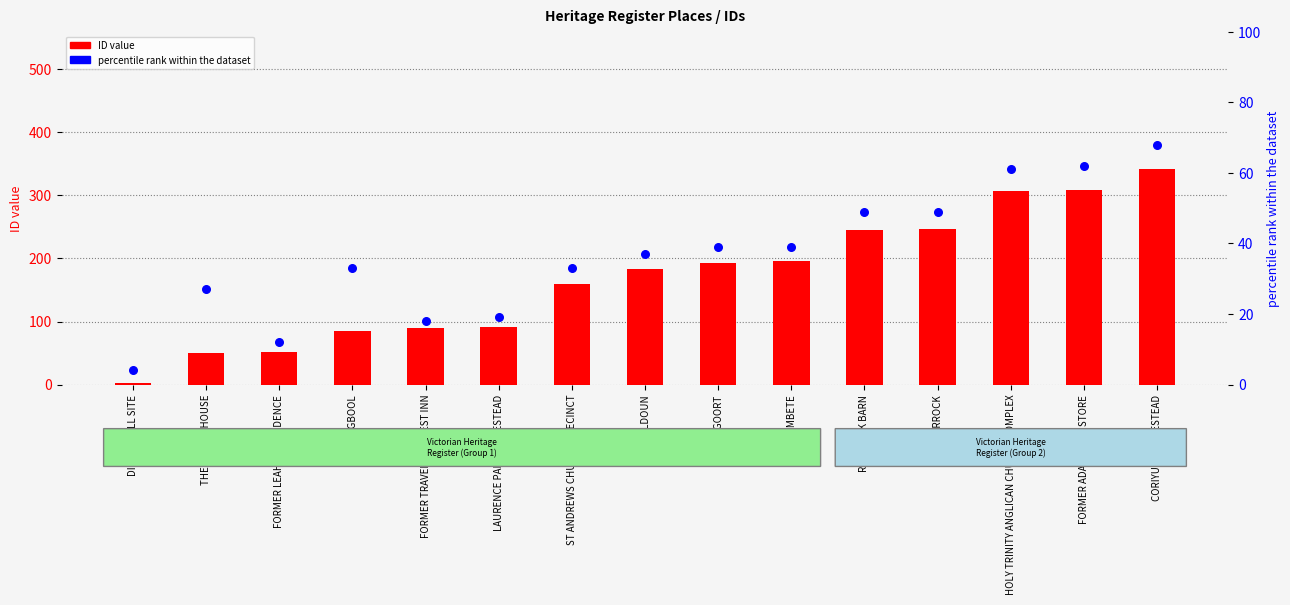

At which category is the sum across all series the highest?

CORIYULE HOMESTEAD